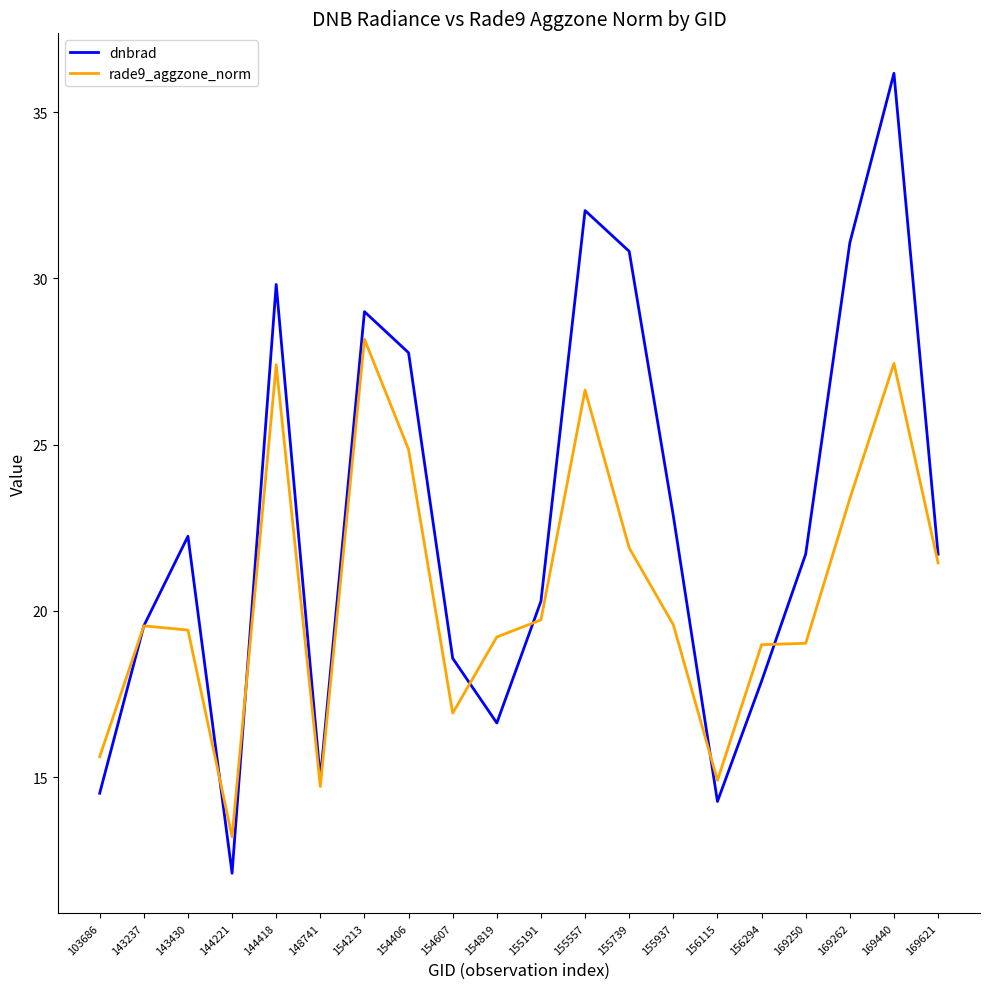

What are all the series names shown in the legend?

dnbrad, rade9_aggzone_norm